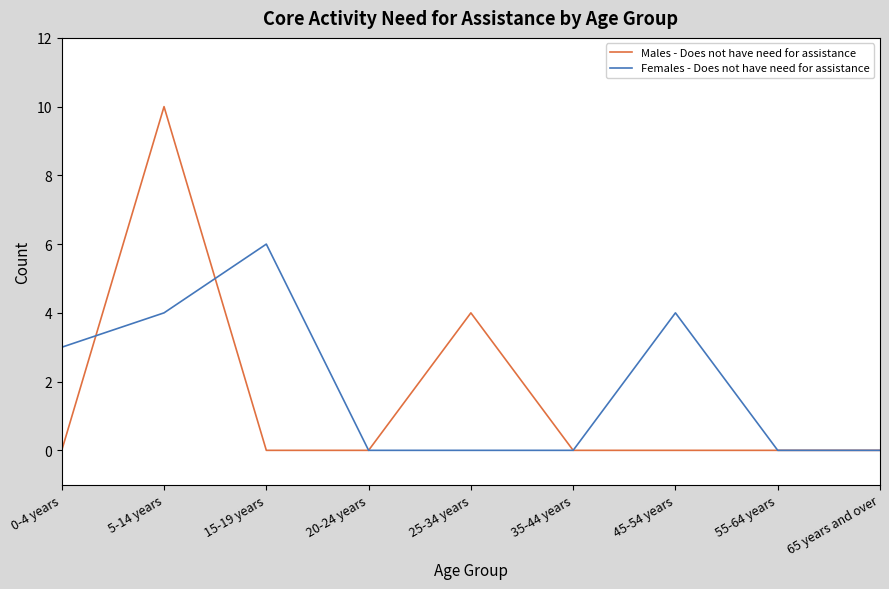

What position from the right is 5-14 years?

8